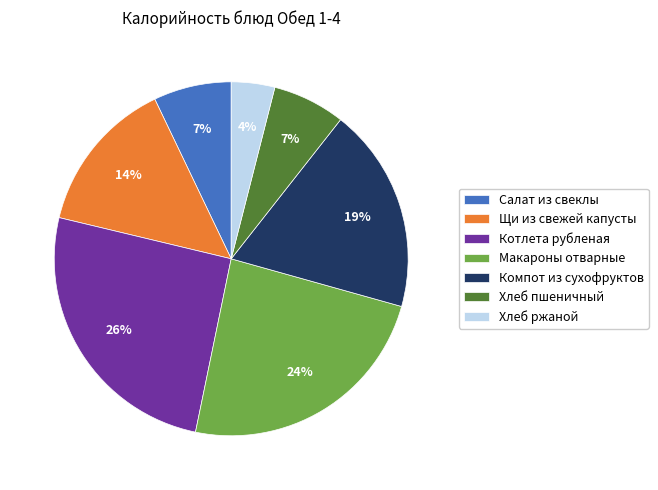

To the nearest percent, what percentage of the pie is Хлеб пшеничный?

7%